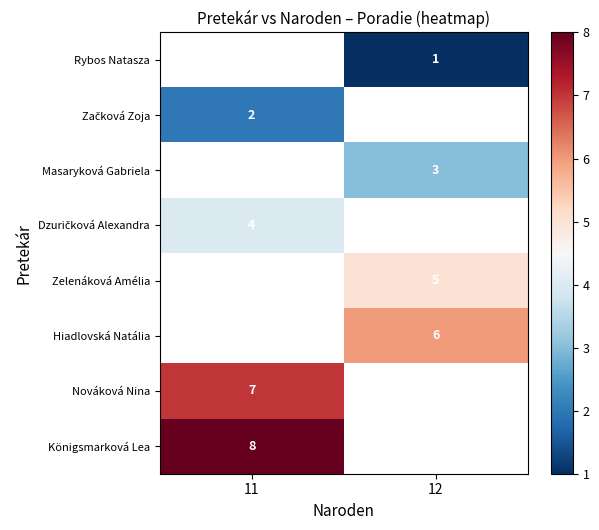

The Hiadlovská Natália series shows 6 at 12. True or false?

True